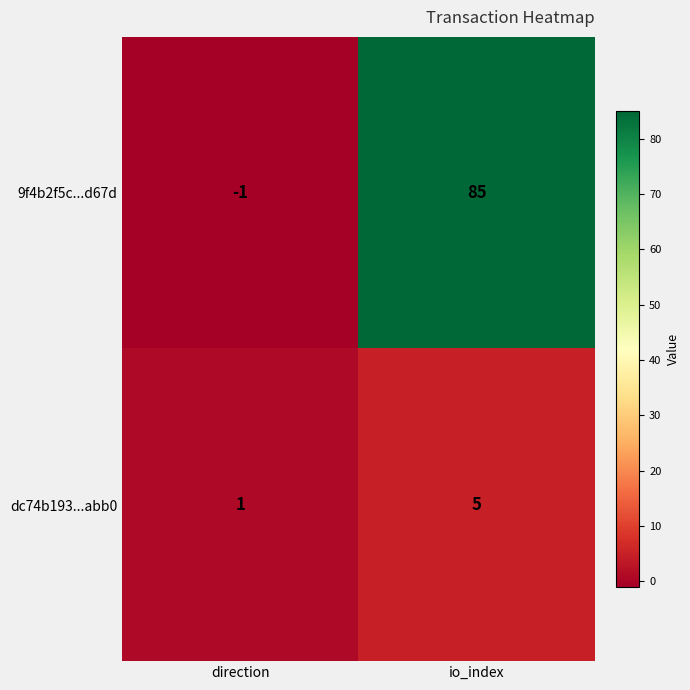

What is the difference between the 9f4b2f5c...d67d values at direction and io_index?

86